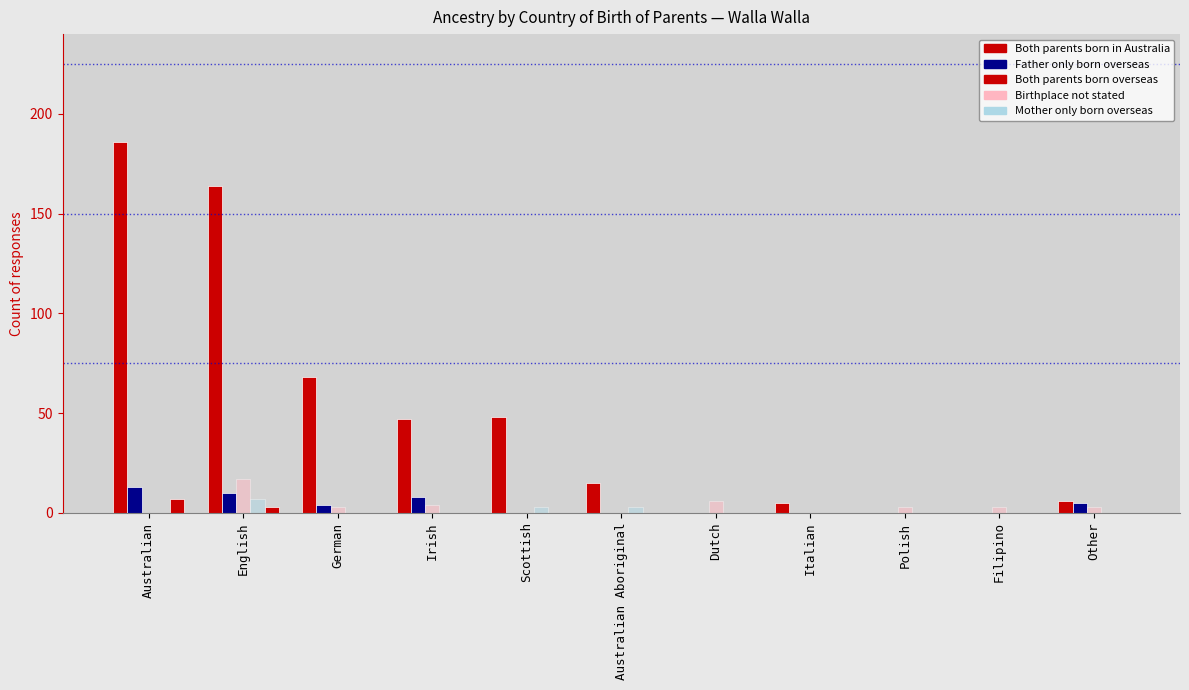

What is the highest value of the Father only born overseas series?

13